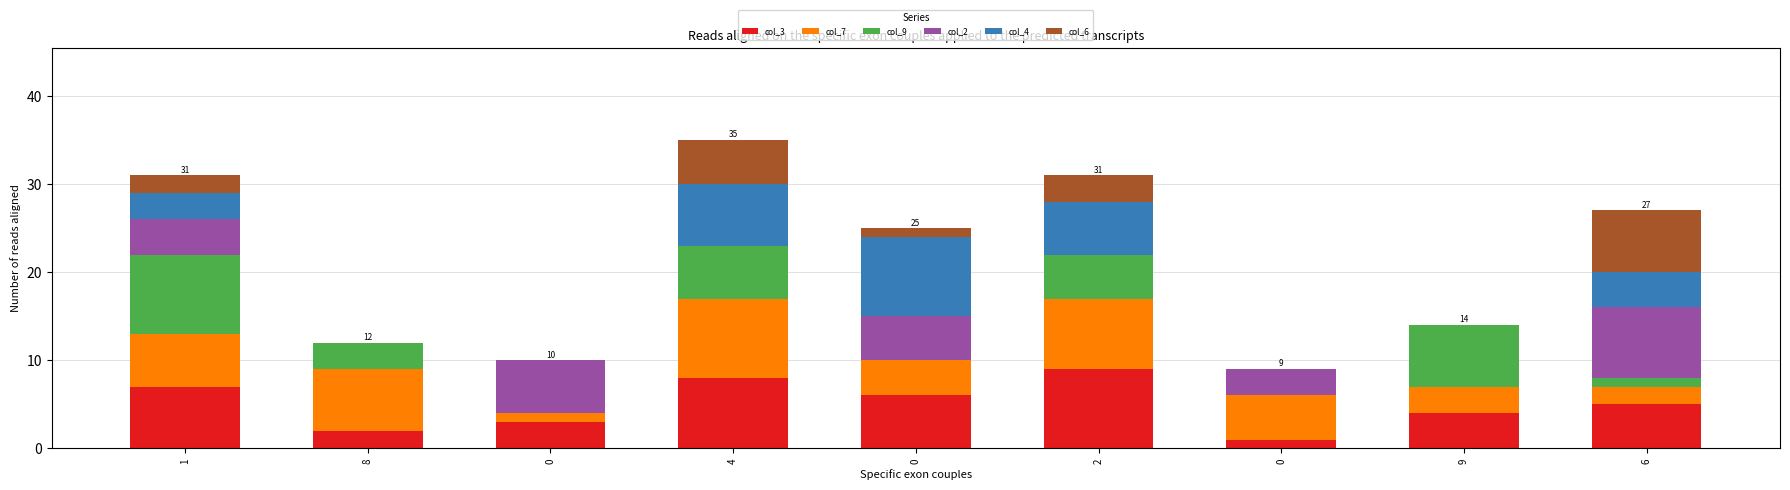

Are the bars horizontal?

No